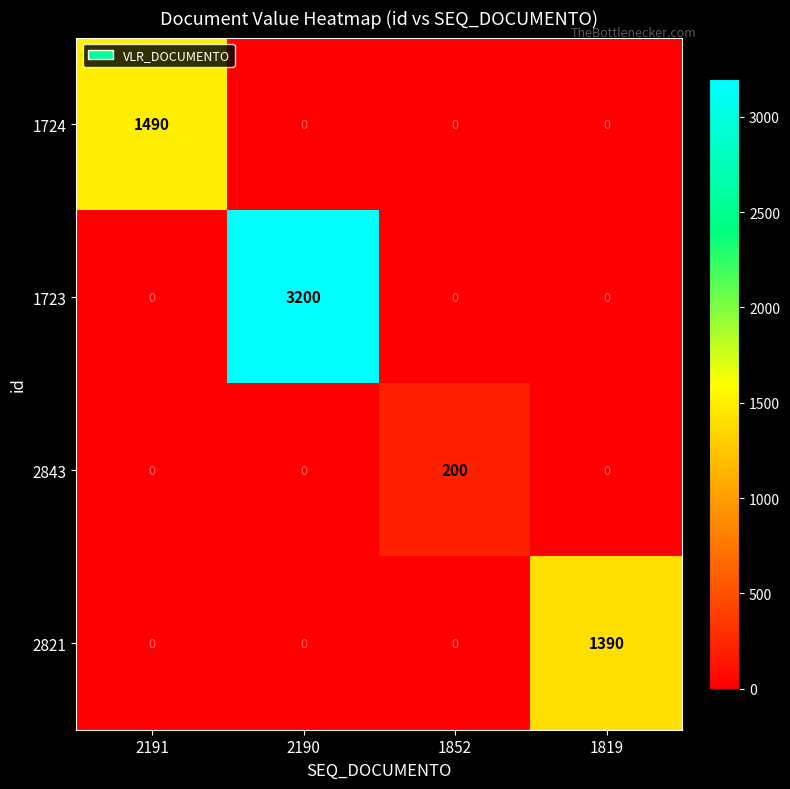

What is the difference between the maximum and minimum values in the 1724 series?

1490